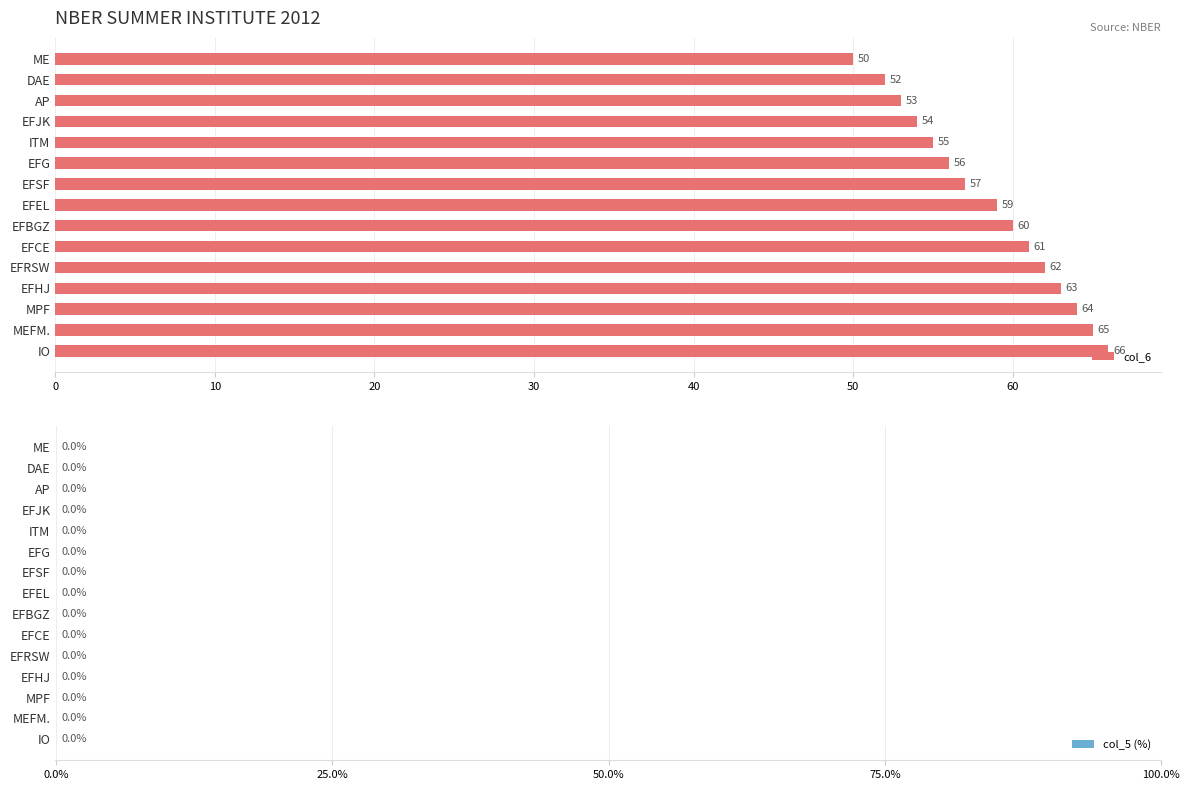

The value at DAE is 52. True or false?

True